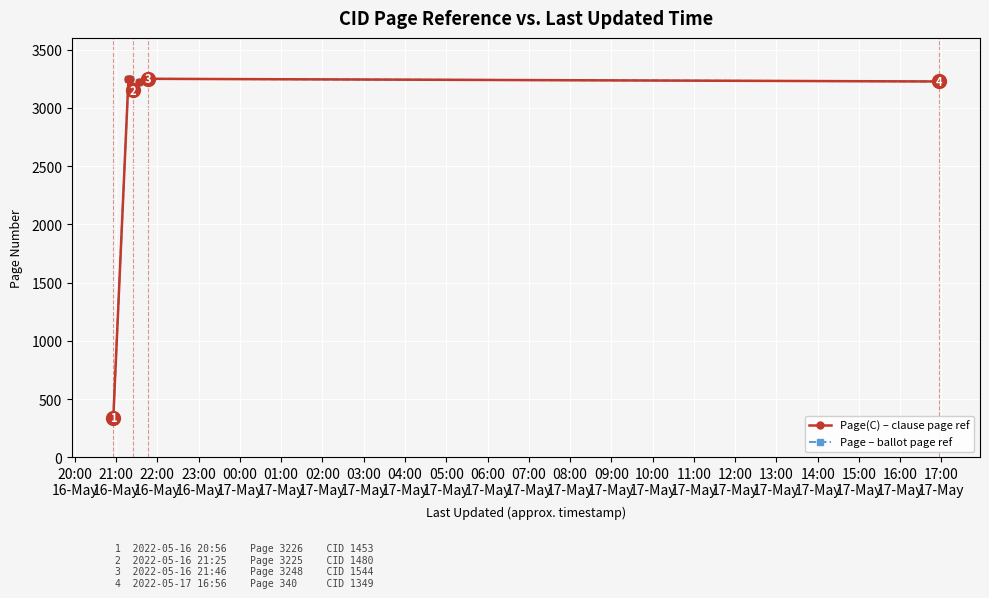

At which category does Page – ballot page ref reach its first local valley?

23:00
16-May